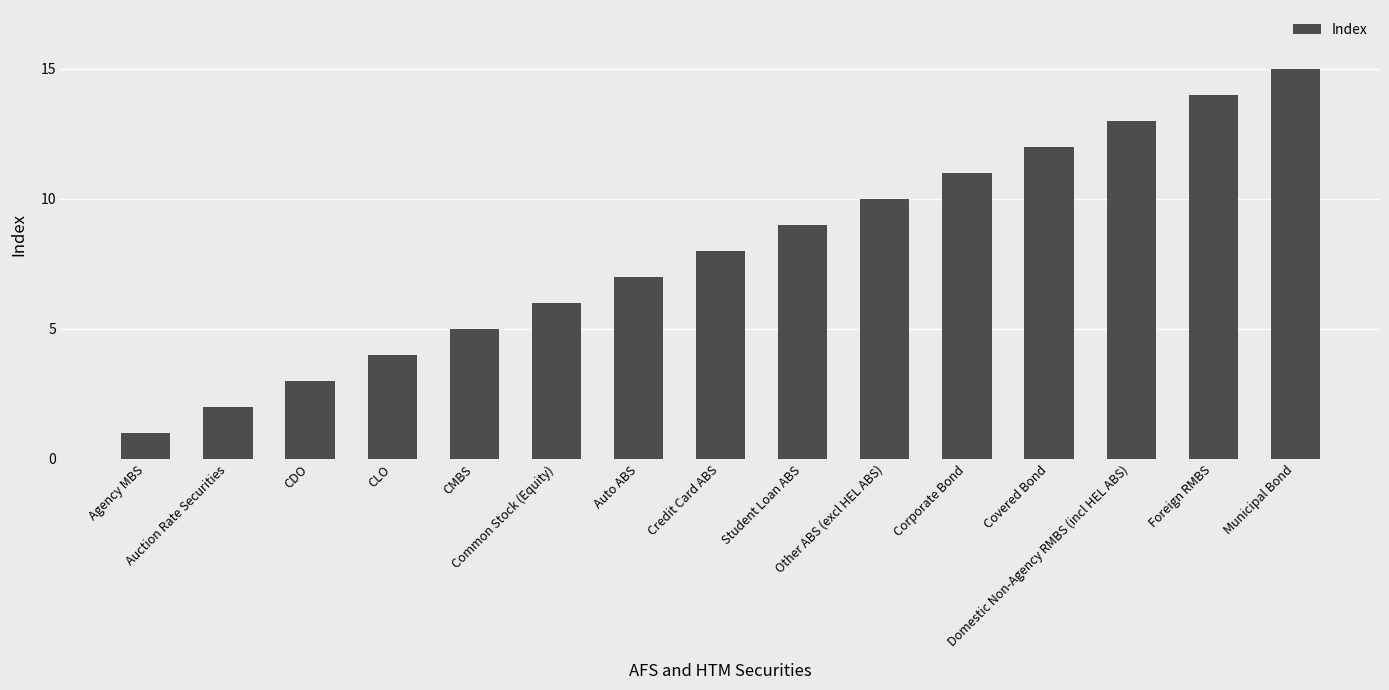

What is the average value?

8